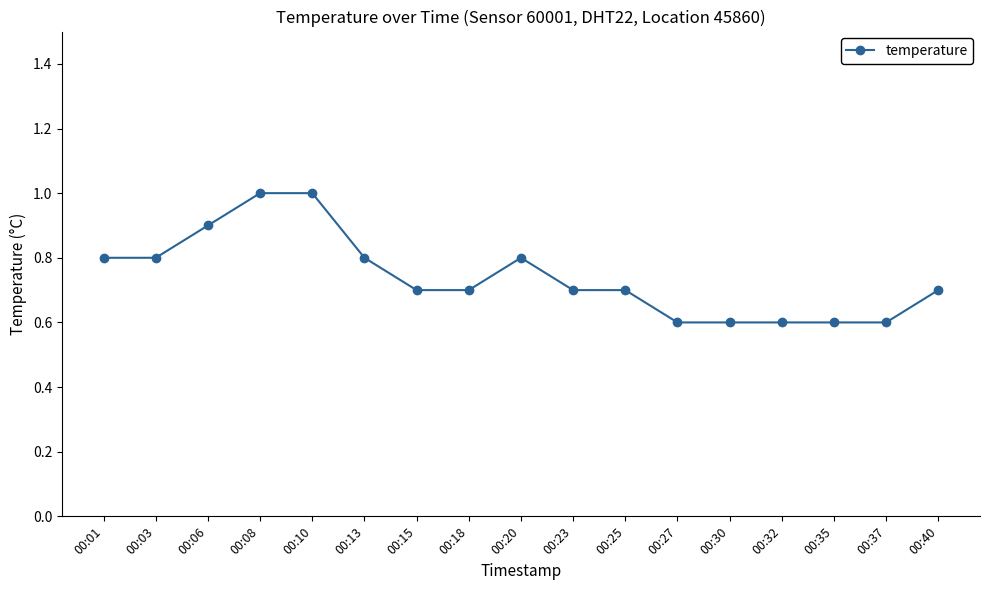

What is the value of the 14th point from the left?

0.6